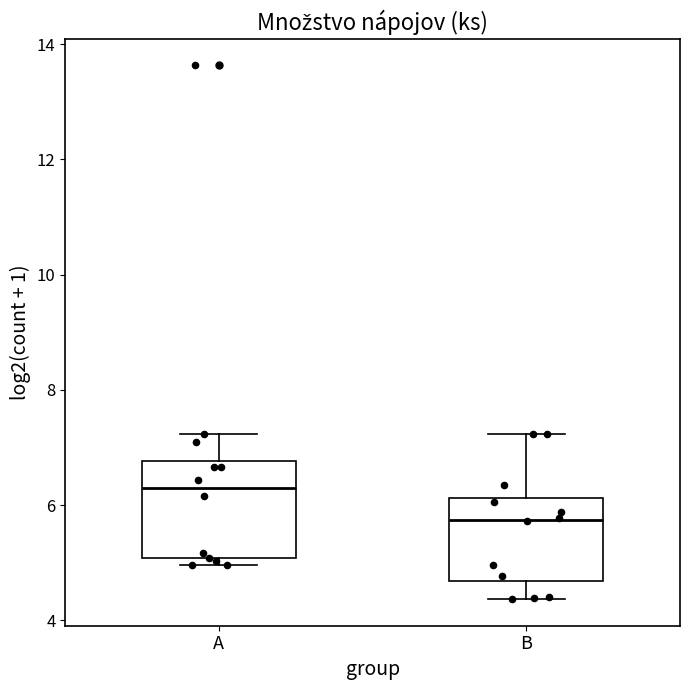

Which box has the lowest median line?

B